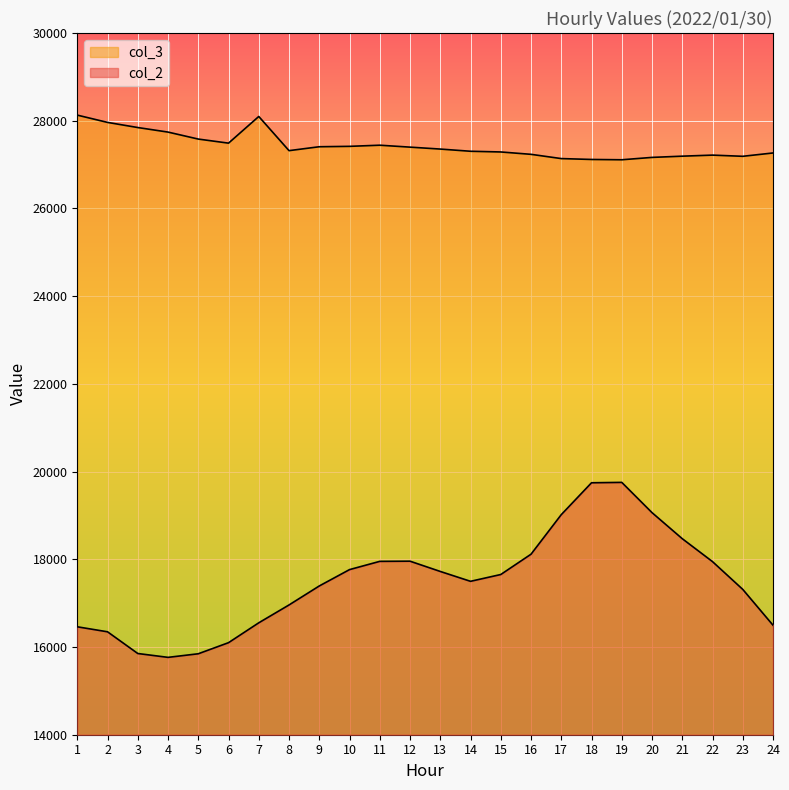

True or false: col_2 and col_3 cross at least once.

False